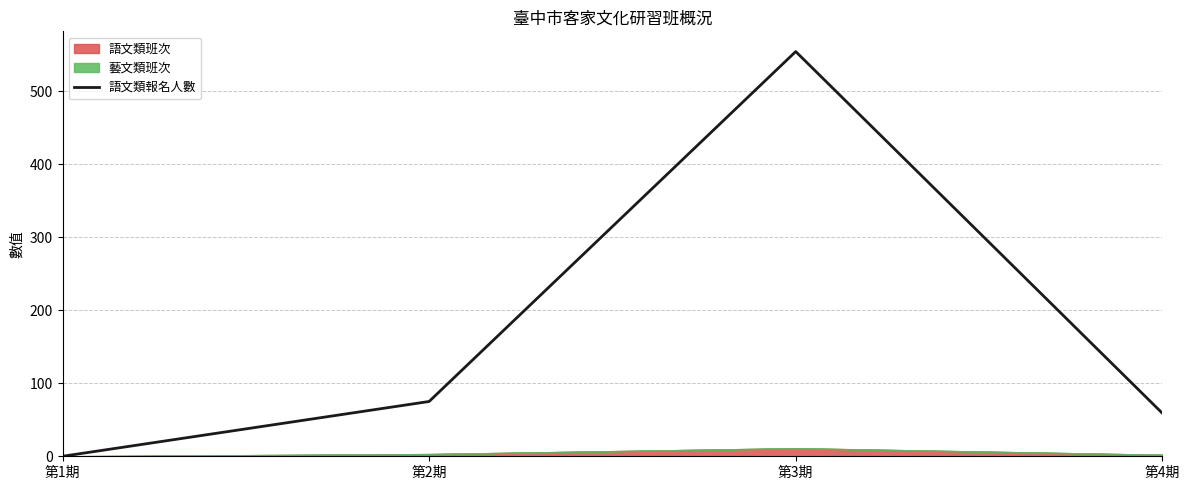

Reading left to right, what are all the values shown in this chart?

0	75	554	59